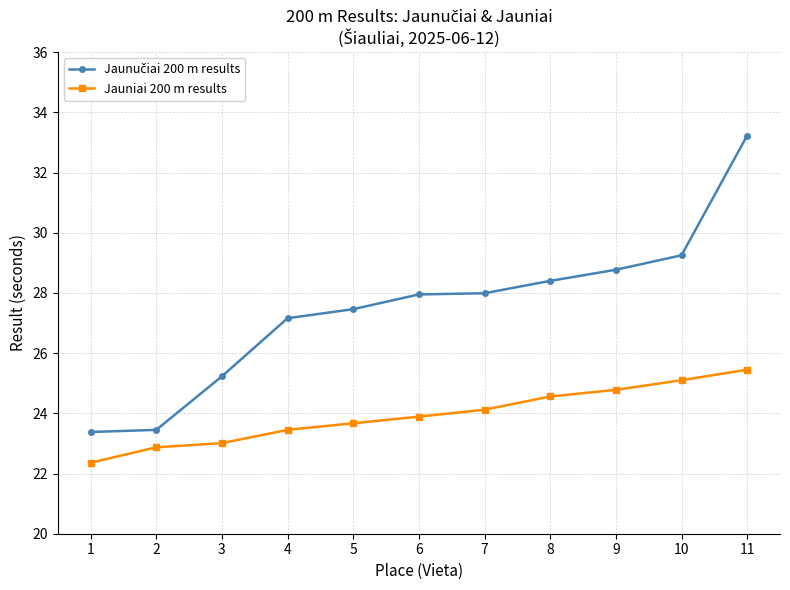

What is the difference between the second highest and second lowest values in the Jauniai 200 m results series?

2.2